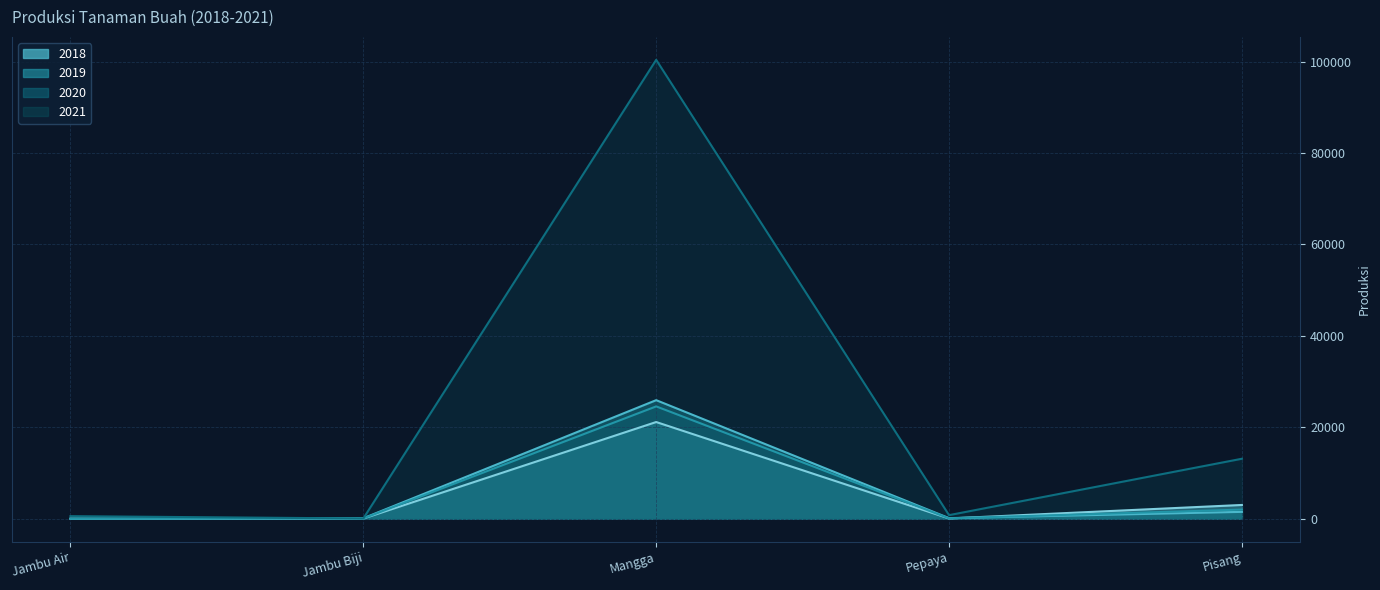

True or false: 2021 has more than 1 interior local peaks.

False